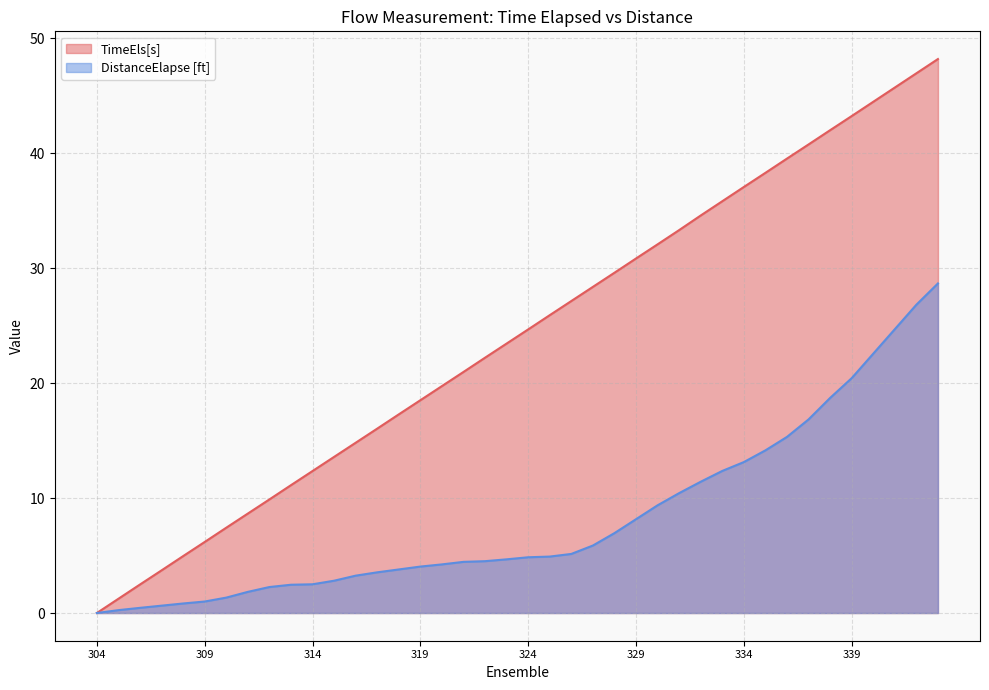

True or false: DistanceElapse [ft] has a value of 3.8 at 318.

True